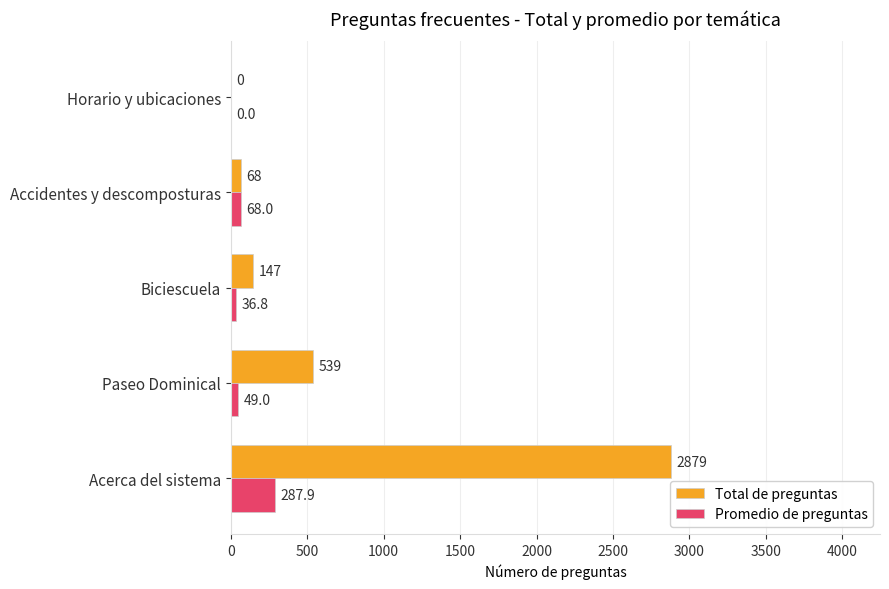

Where is Promedio de preguntas nearest to the value 143?

Accidentes y descomposturas